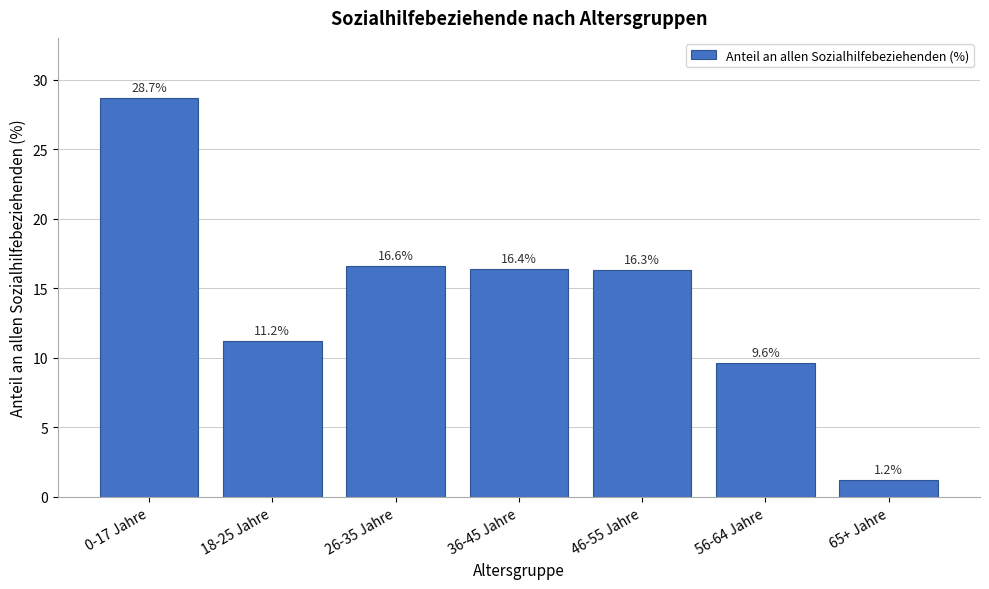

Reading left to right, transcribe all the data shown in this chart.

28.7	11.2	16.6	16.4	16.3	9.6	1.2